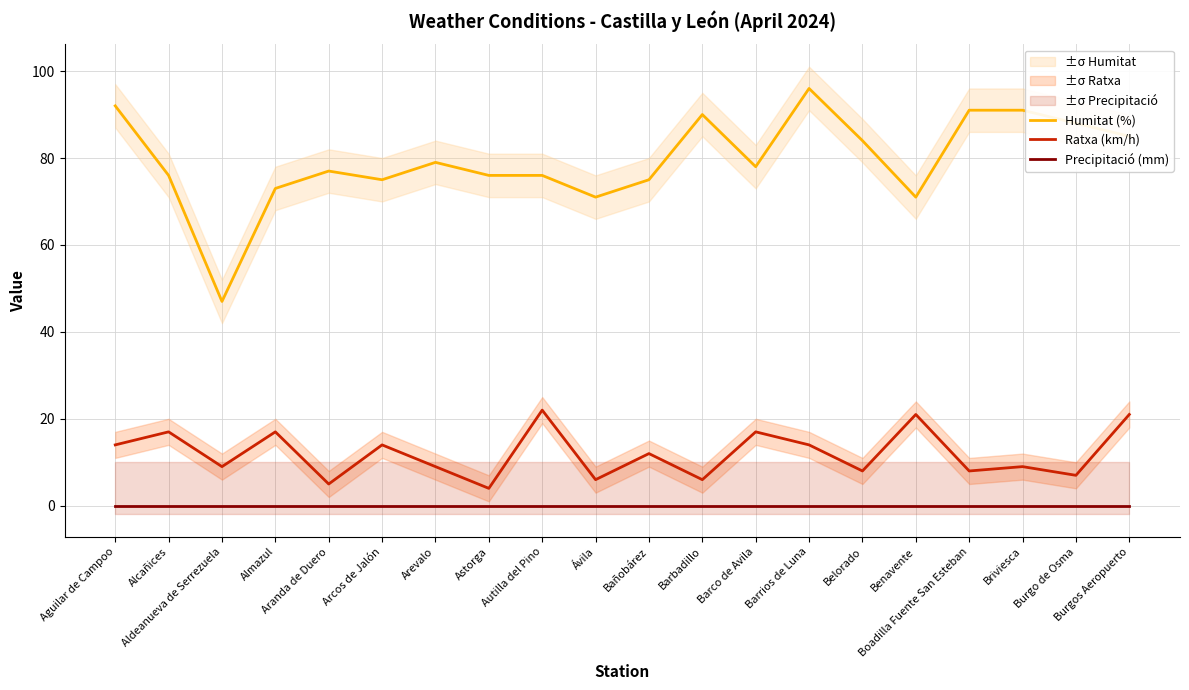

What are all the series names shown in the legend?

Humitat (%), Ratxa (km/h), Precipitació (mm)